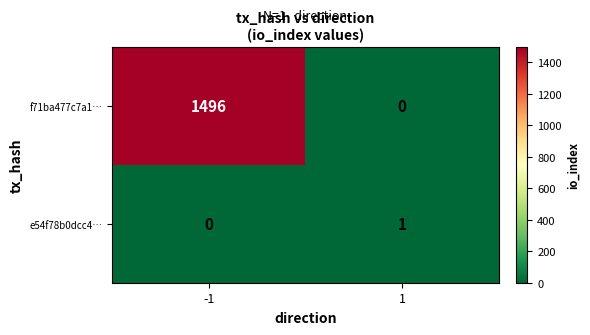

Read the f71ba477c7a1… value at -1.

1496